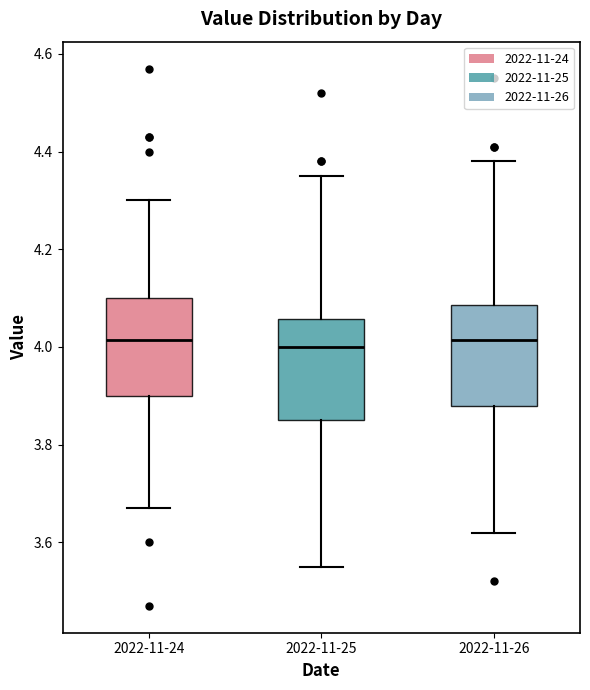

Where is the upper edge of the box for 2022-11-25 on the y-axis? The values are not printed on the chart, so give them approximately, as read against the axis.

4.06